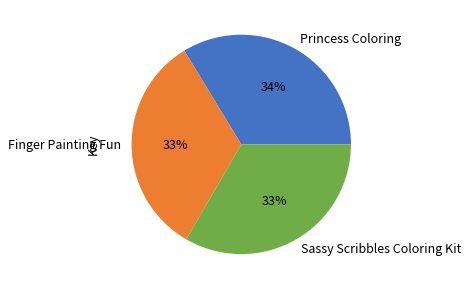

Do Finger Painting Fun and Sassy Scribbles Coloring Kit together represent more than half of the pie?

Yes